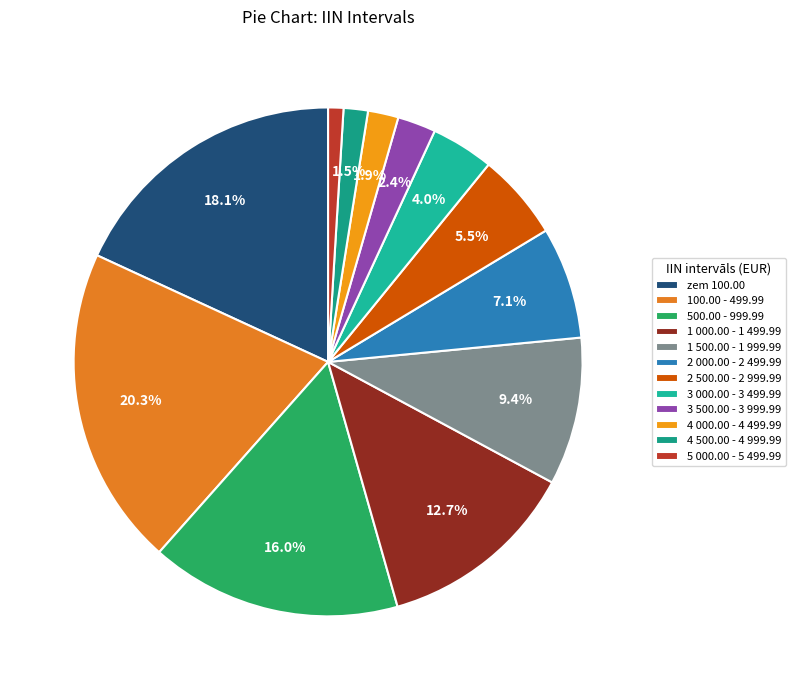

Is there any slice that represents more than half of the pie?

No